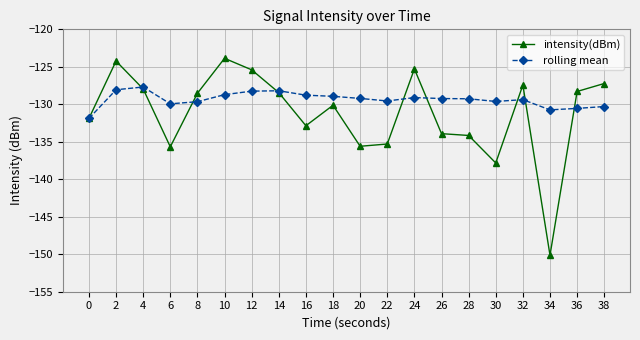

What value does the intensity(dBm) series have at 12?

-125.4